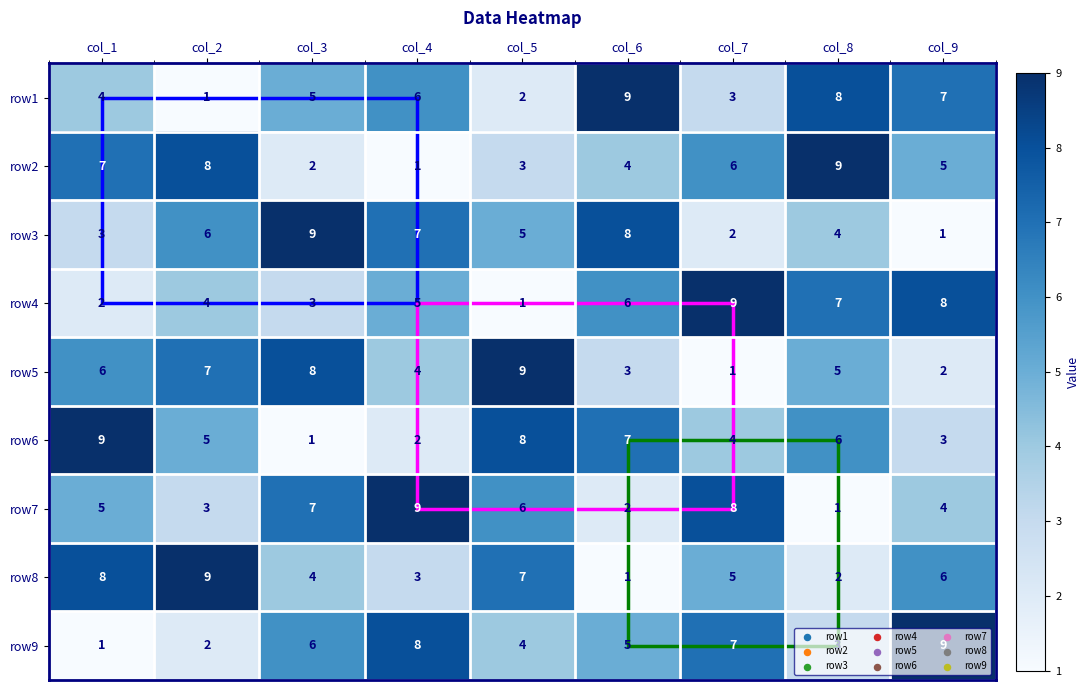

What is the greatest value displayed?

9